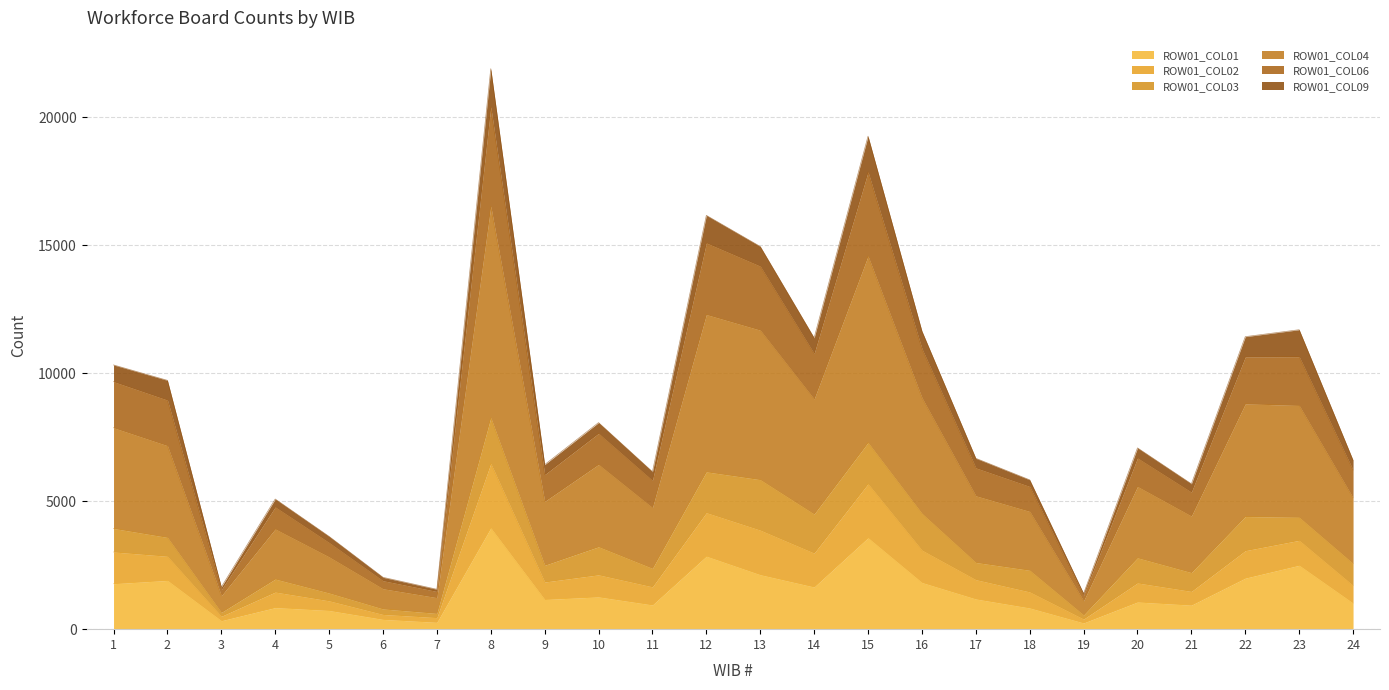

Count the number of categories in the chart.

24